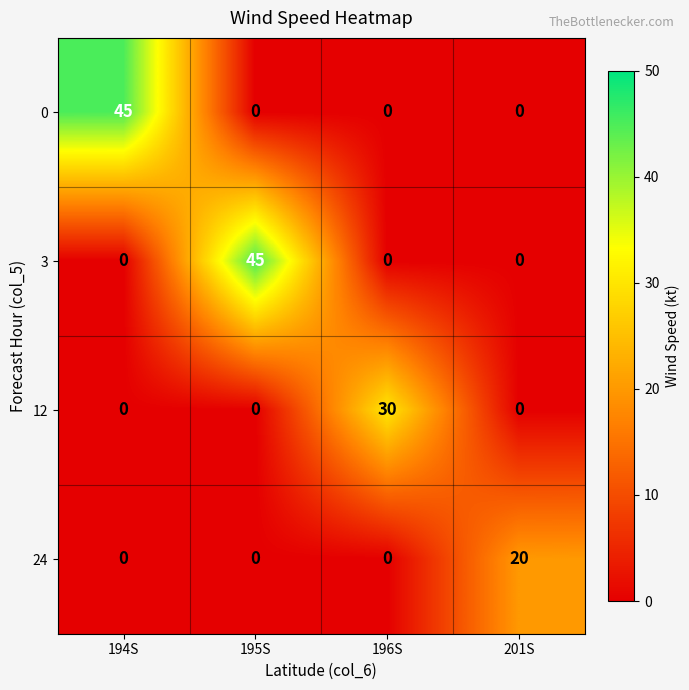

Is it true that 12 equals 51 at 196S?

False